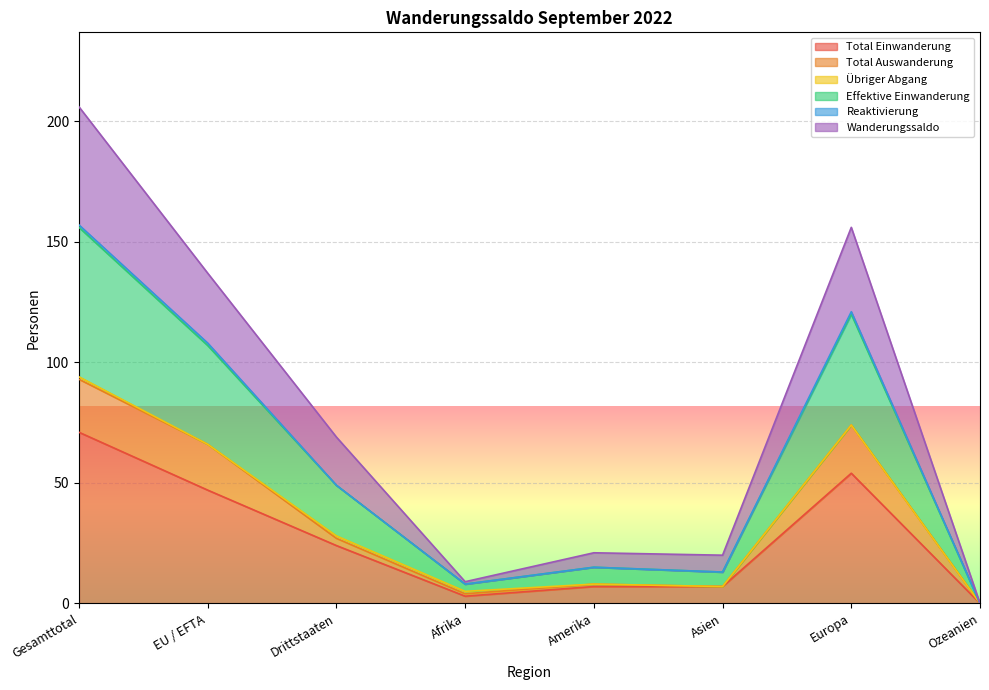

What is the highest value of the Total Einwanderung series?

71